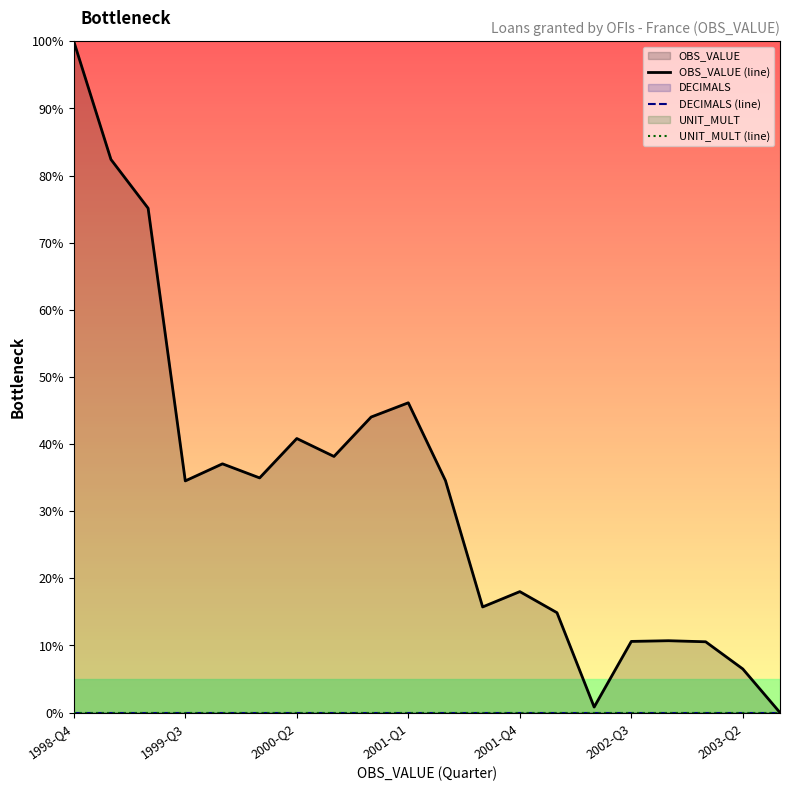

How many values in the OBS_VALUE (line) series exceed 34?

11